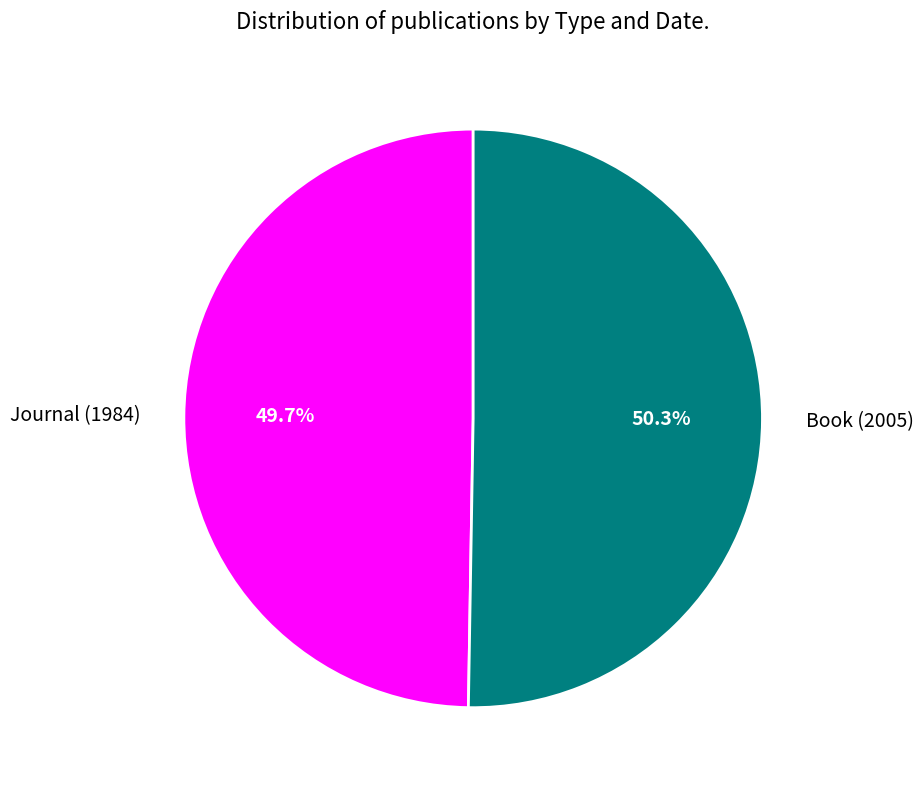

To the nearest percent, what is the difference between the largest and smallest slice percentages?

1%